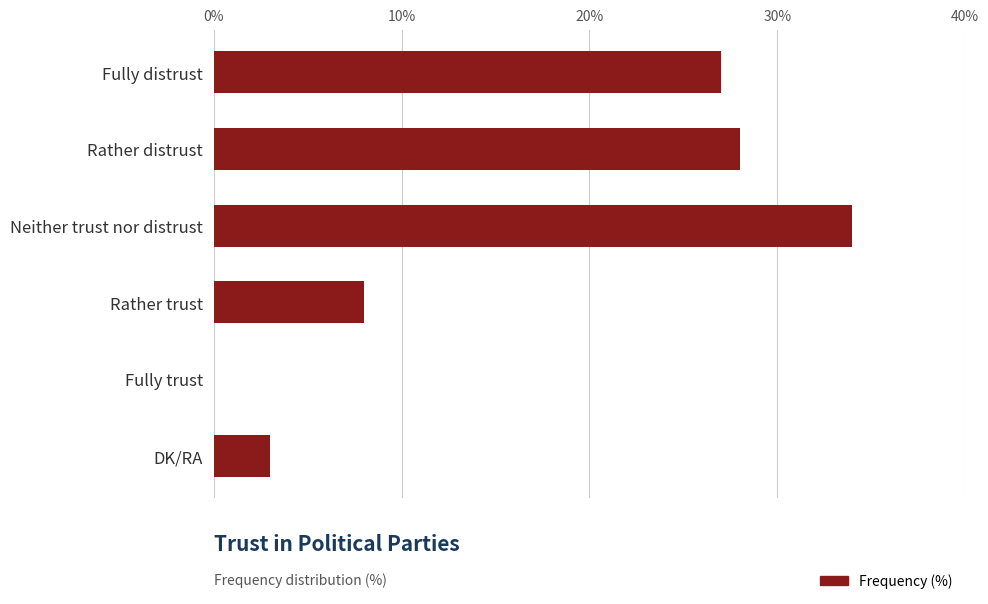

At which category does the chart reach its peak across all series?

Neither trust nor distrust